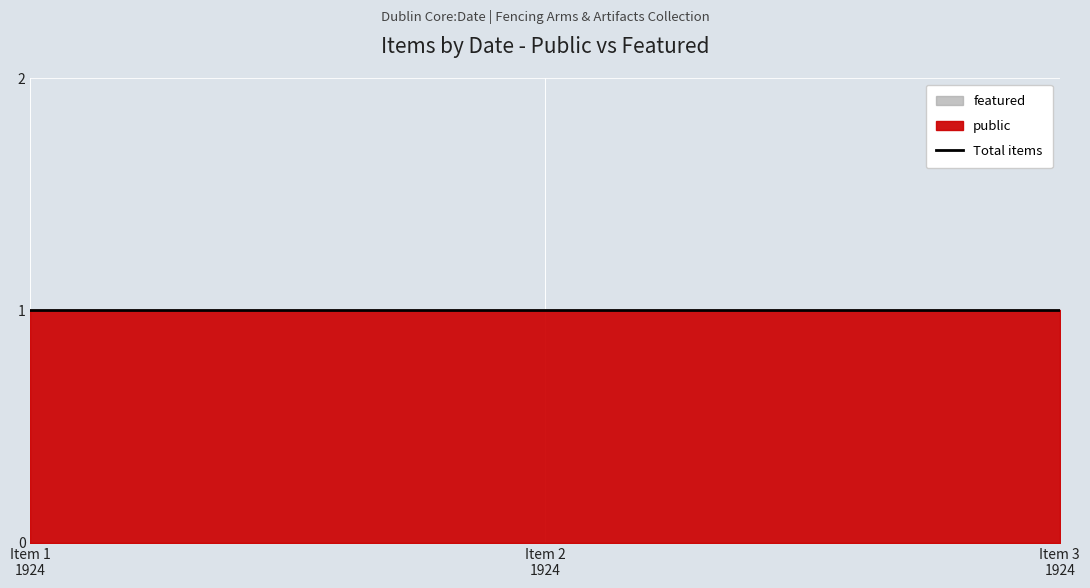

Which series has the widest spread of values?

public